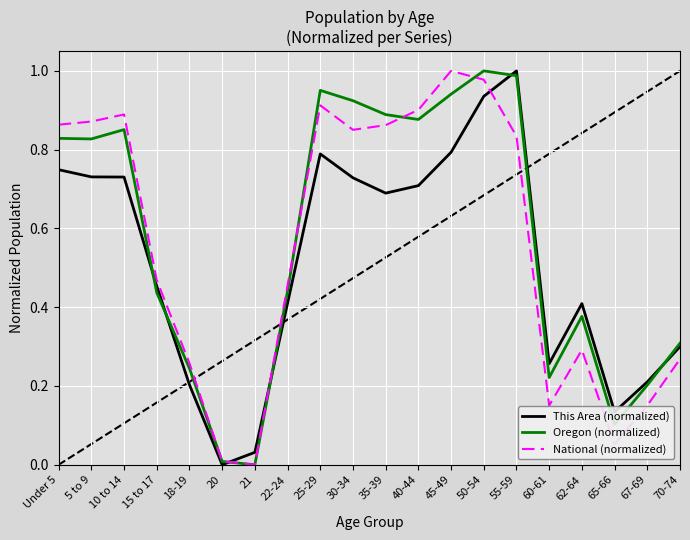

Which series changed the most between 35-39 and 50-54?

This Area (normalized)